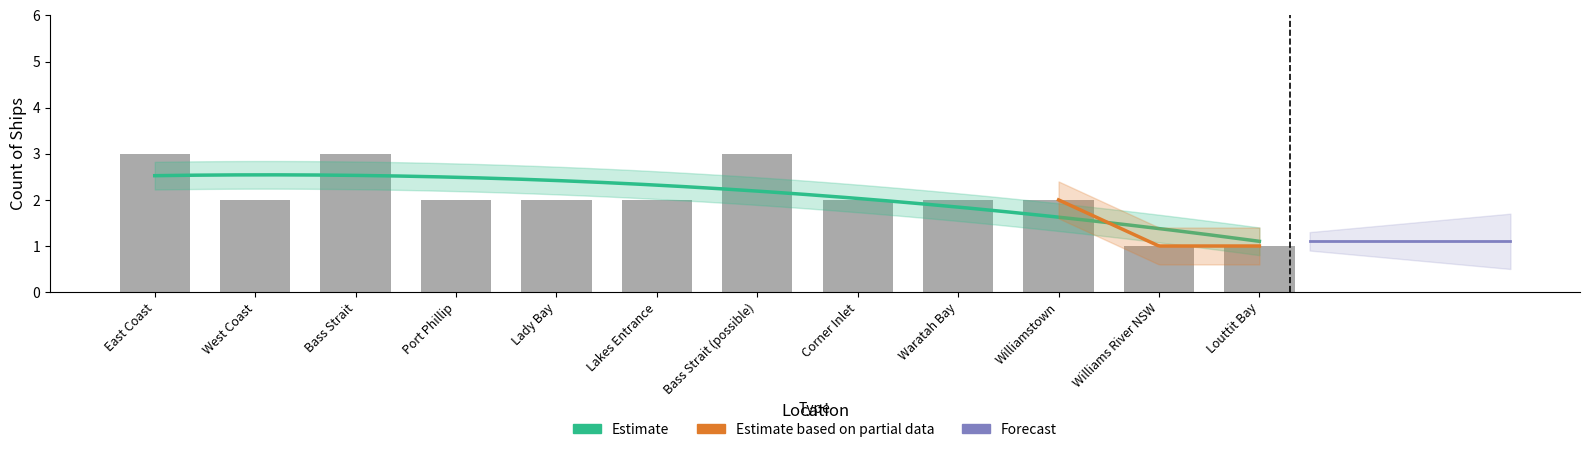

What is the maximum value shown in the chart?

3